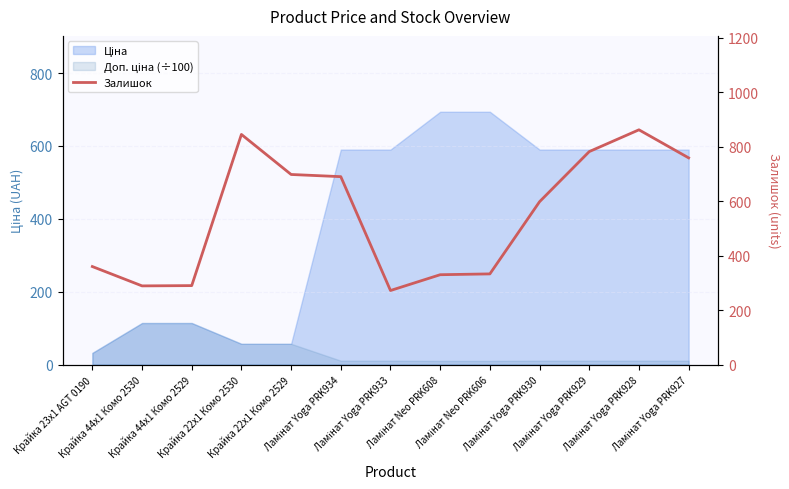

Where is the first local minimum?

Крайка 44x1 Комо 2530